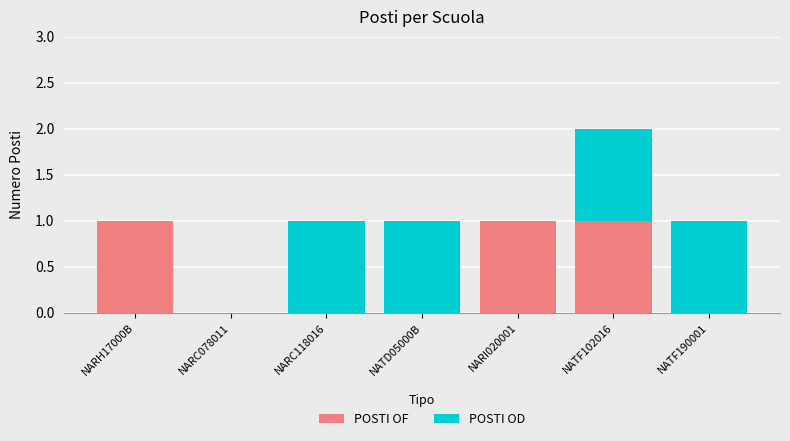

Are the bars horizontal?

No